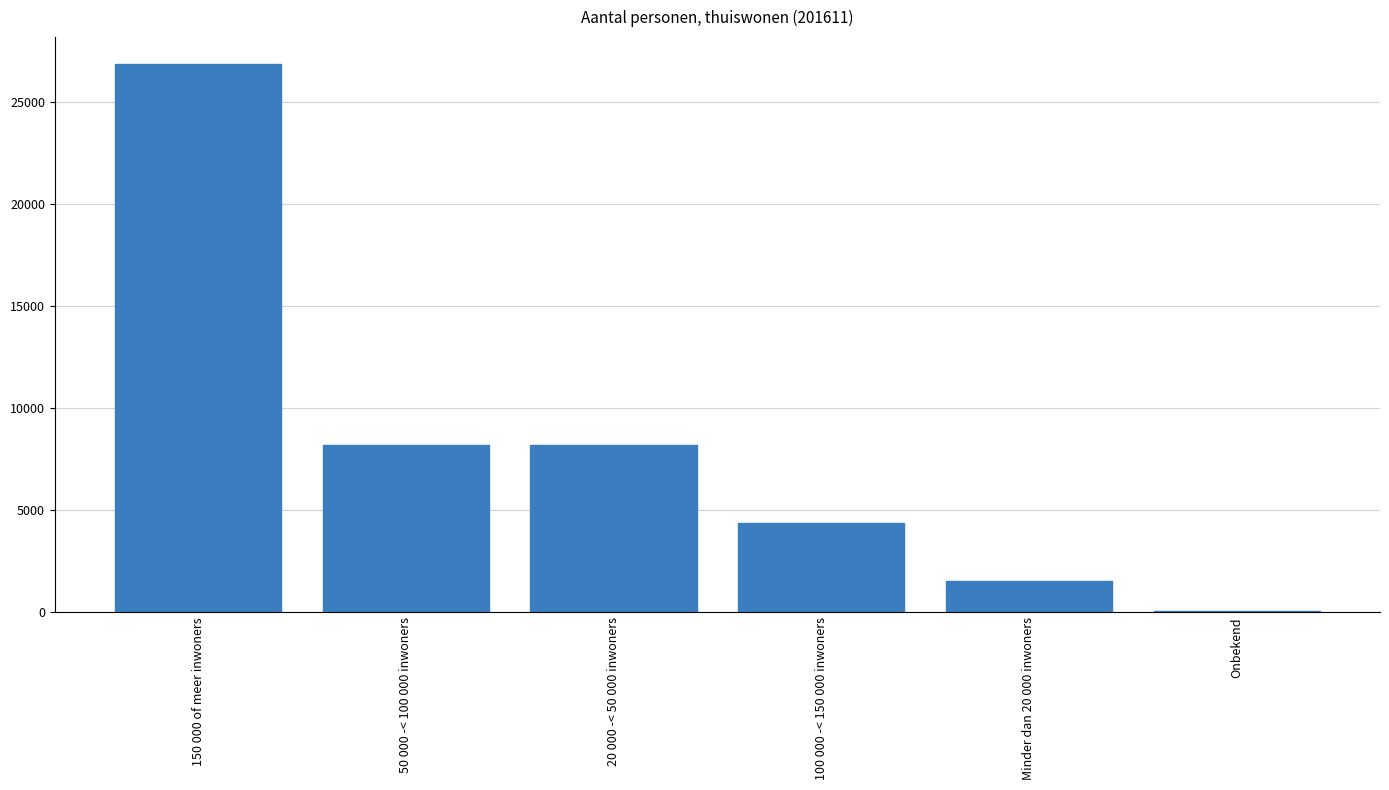

What is the change in value from 50 000 -< 100 000 inwoners to 100 000 -< 150 000 inwoners?

-3845